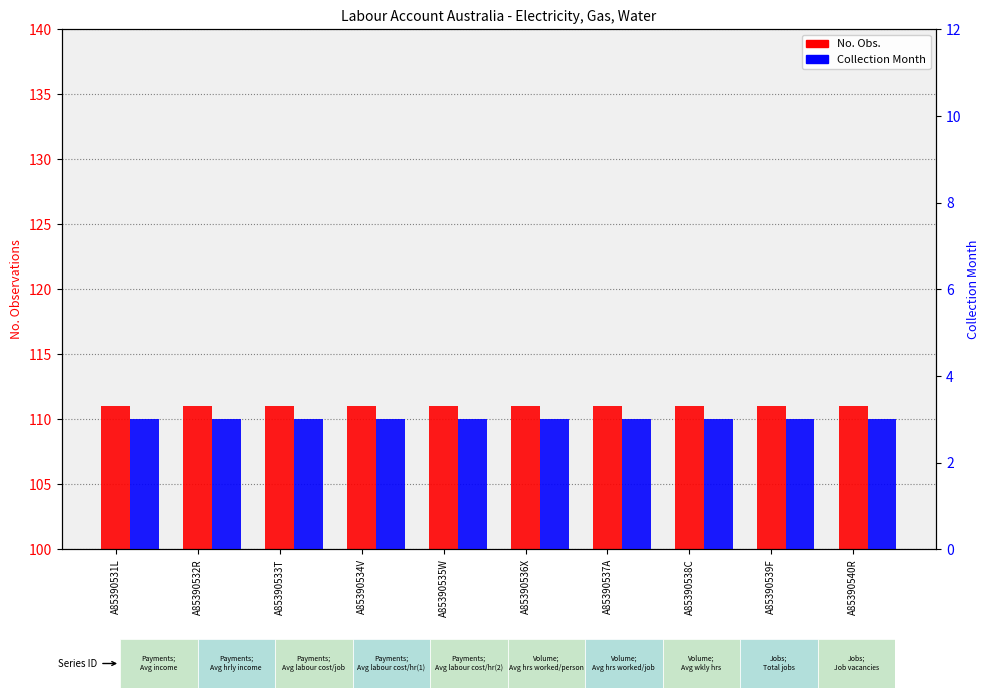

What is the average value of the Collection Month series?

3